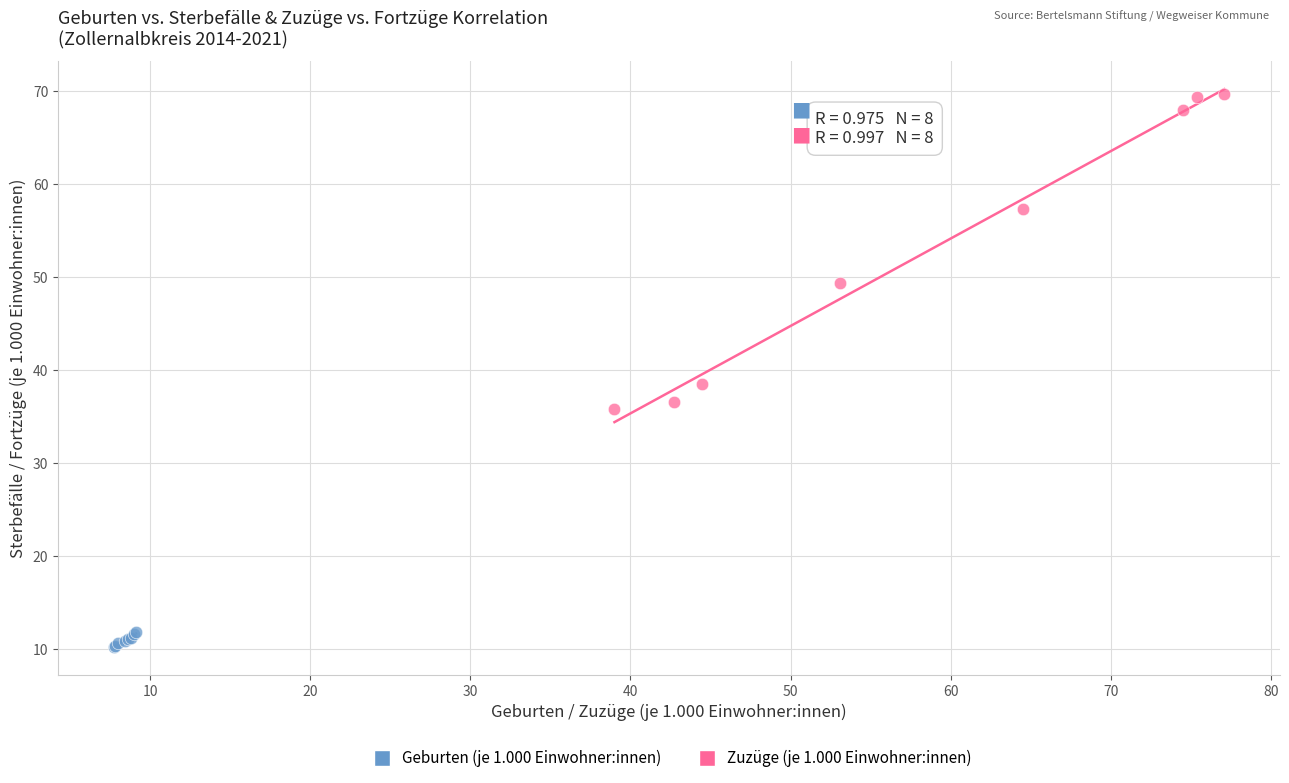

What are all the series names shown in the legend?

Geburten (je 1.000 Einwohner:innen), Zuzüge (je 1.000 Einwohner:innen)